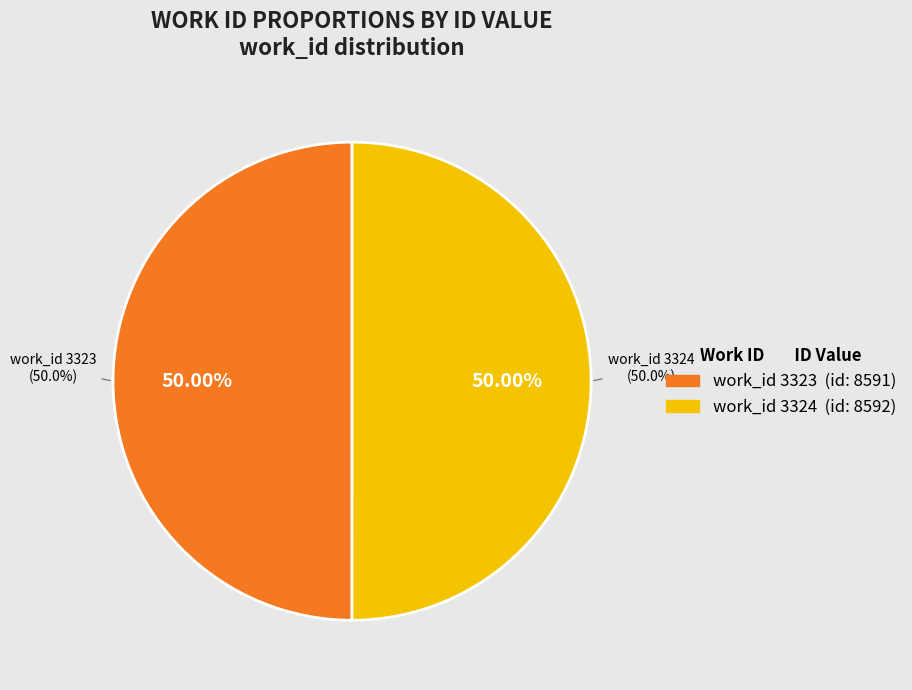

The 3323 slice represents 50% of the pie. True or false?

True